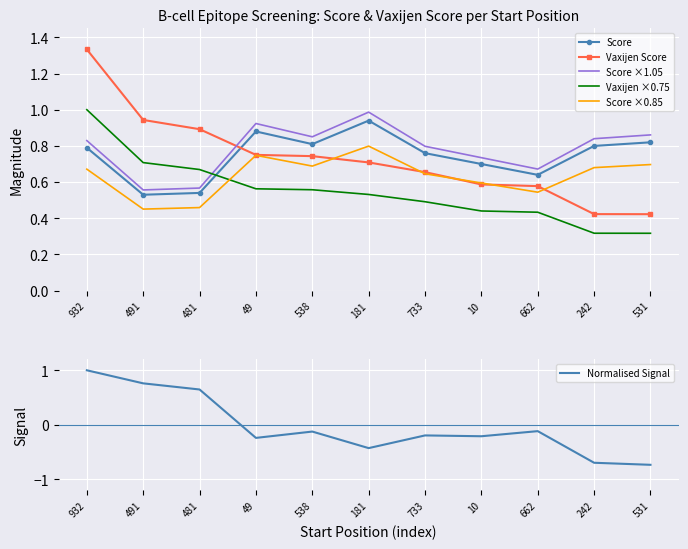

Reading right to left, extract all data points from this chart.

Score: 531=0.8	242=0.8	662=0.6	10=0.7	733=0.8	181=0.9	538=0.8	49=0.9	481=0.5	491=0.5	932=0.8
Vaxijen Score: 531=0.4	242=0.4	662=0.6	10=0.6	733=0.7	181=0.7	538=0.7	49=0.8	481=0.9	491=0.9	932=1.3
Score ×1.05: 531=0.9	242=0.8	662=0.7	10=0.7	733=0.8	181=1.0	538=0.9	49=0.9	481=0.6	491=0.6	932=0.8
Vaxijen ×0.75: 531=0.3	242=0.3	662=0.4	10=0.4	733=0.5	181=0.5	538=0.6	49=0.6	481=0.7	491=0.7	932=1.0
Score ×0.85: 531=0.7	242=0.7	662=0.5	10=0.6	733=0.6	181=0.8	538=0.7	49=0.7	481=0.5	491=0.5	932=0.7
Normalised Signal: 531=-0.7	242=-0.7	662=-0.1	10=-0.2	733=-0.2	181=-0.4	538=-0.1	49=-0.2	481=0.6	491=0.8	932=1.0